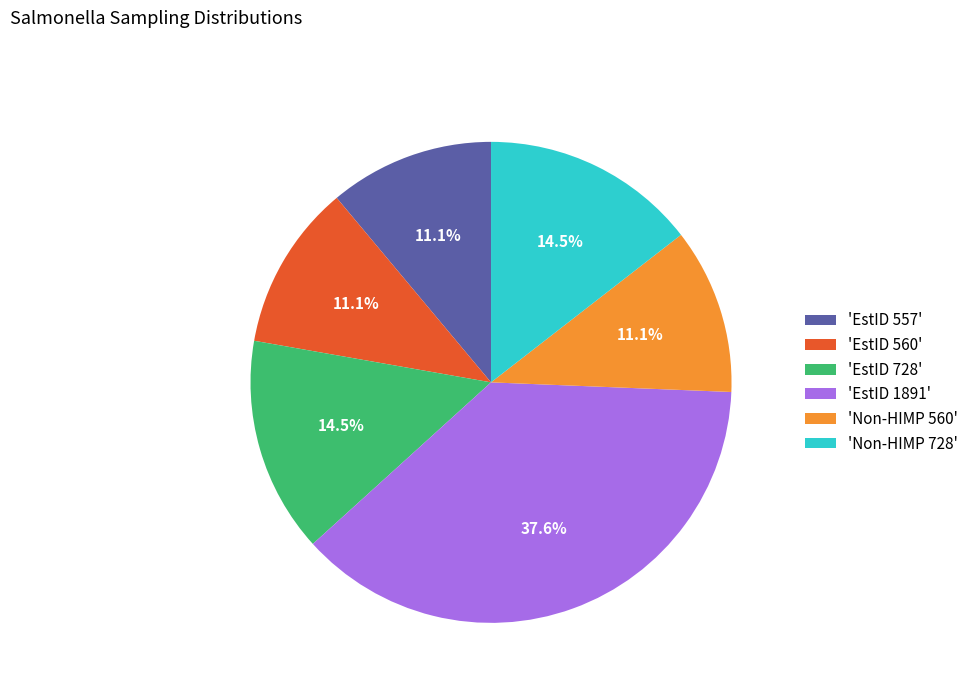

Between 'EstID 728' and 'Non-HIMP 560', which is larger?

'EstID 728'